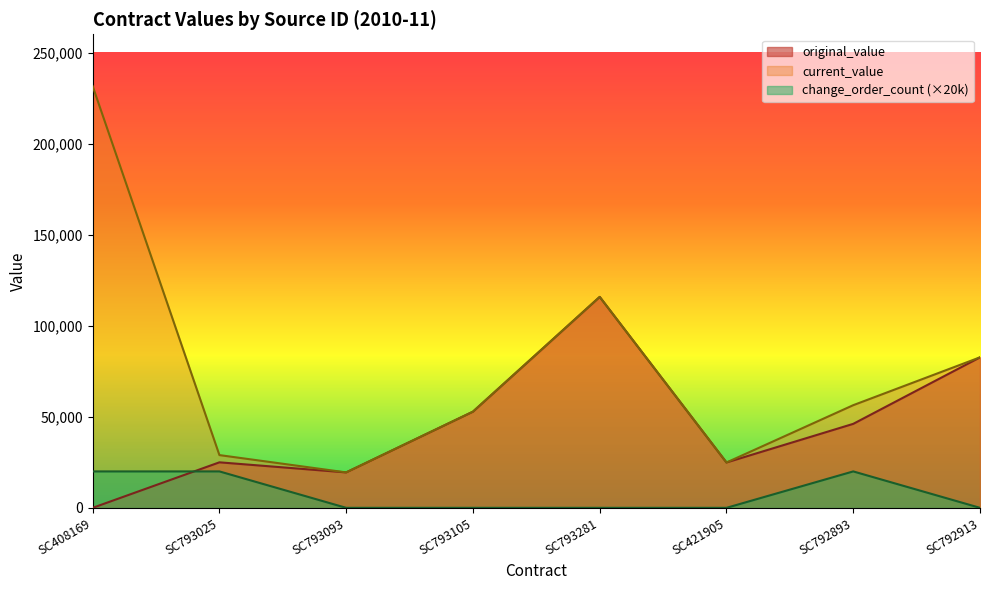

What is the label of the 5th point from the right?

SC793105